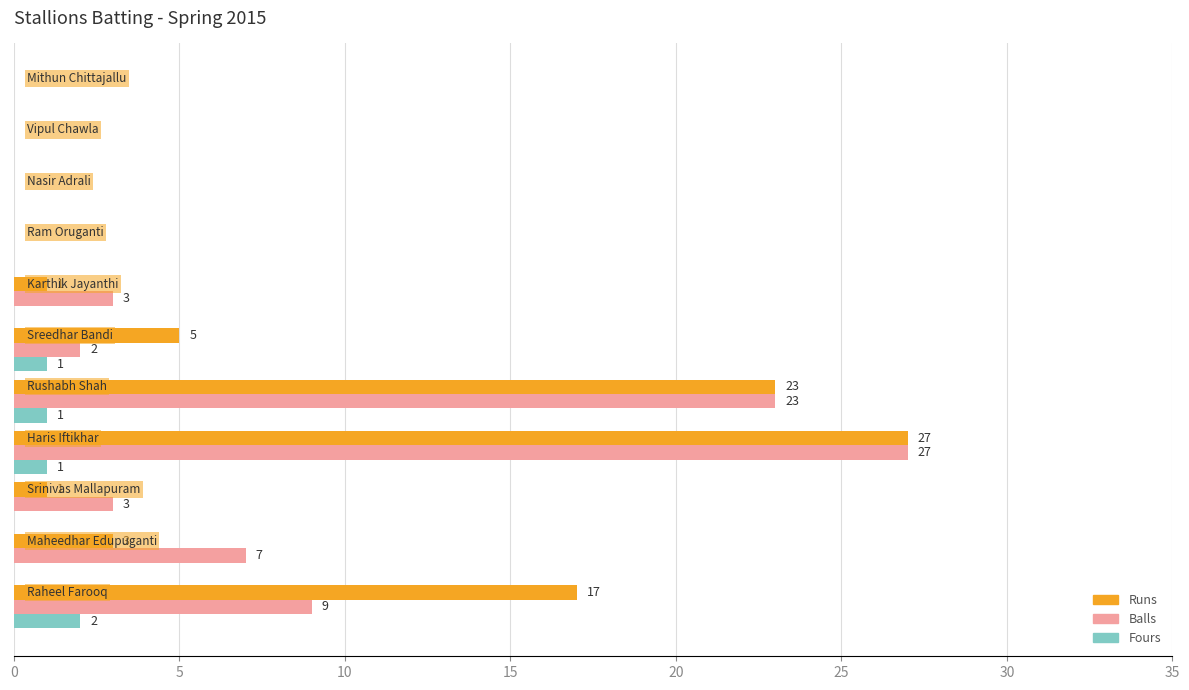

What is the maximum value shown in the chart?

27